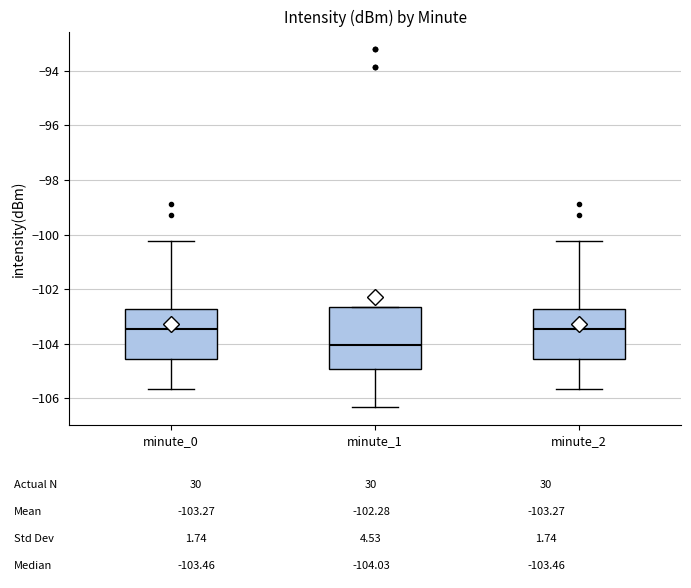

Comparing the boxes themselves (not the whiskers), which one is the tallest?

minute_1